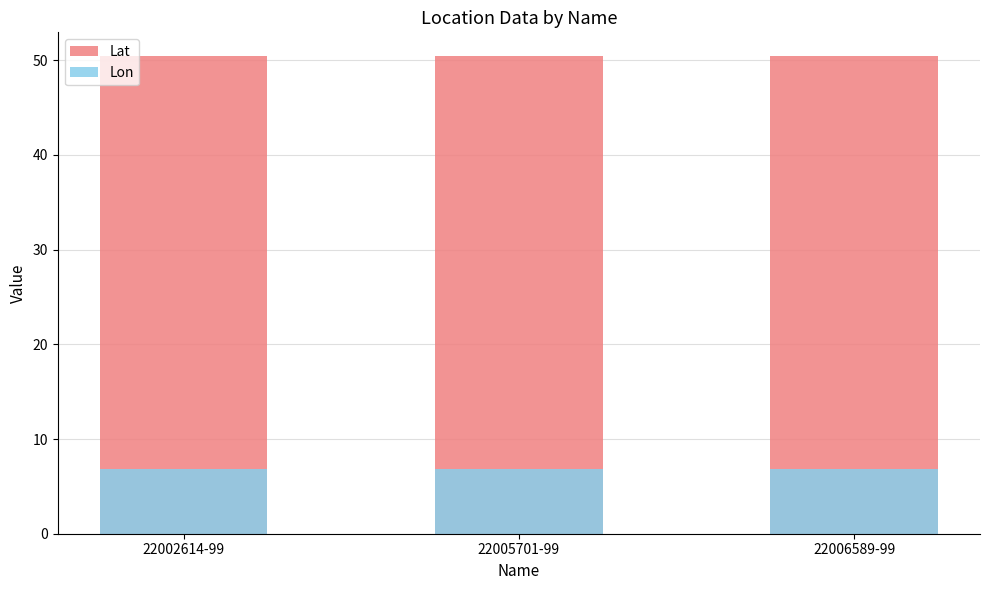

Count the number of data series in this chart.

2